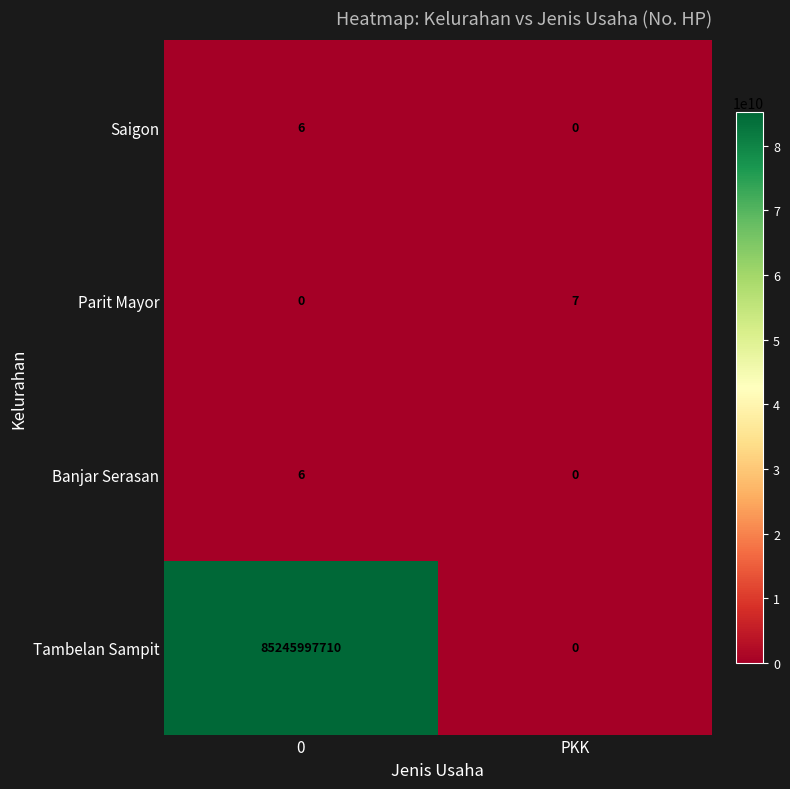

Reading left to right, transcribe all the data shown in this chart.

Saigon: 6	0
Parit Mayor: 0	7
Banjar Serasan: 6	0
Tambelan Sampit: 85245997710	0